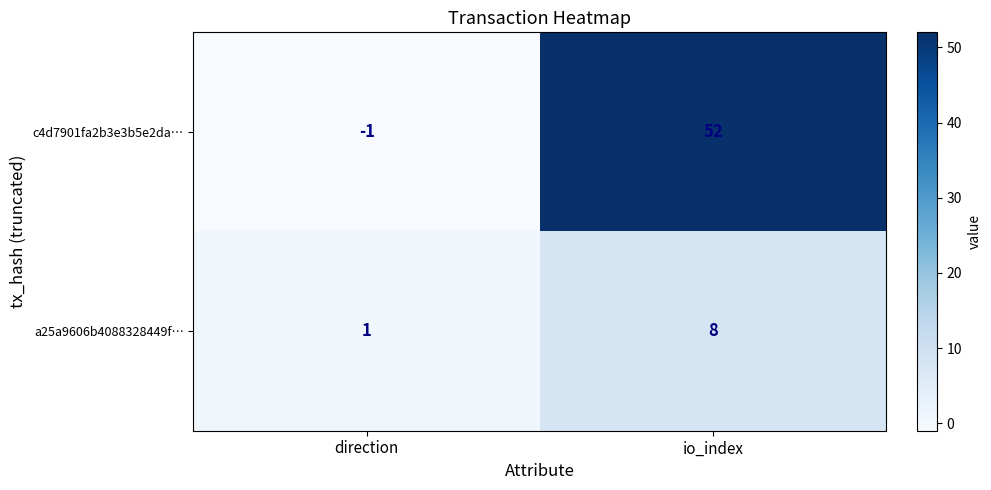

What is the difference between the maximum and minimum values in the a25a9606b4088328449f… series?

7